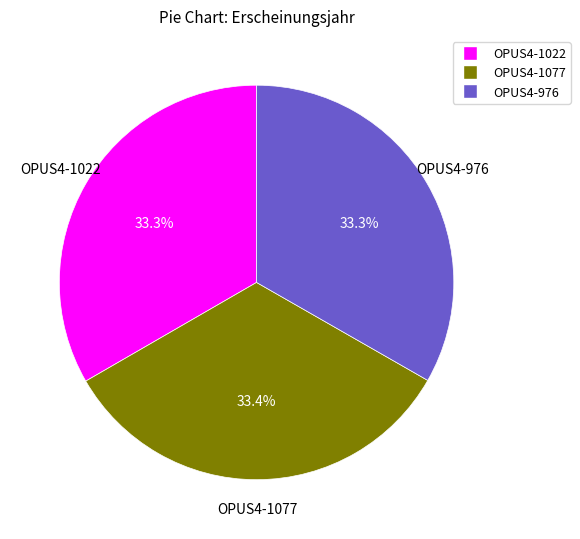

Is the sum of OPUS4-1077 and OPUS4-976 greater than half?

Yes